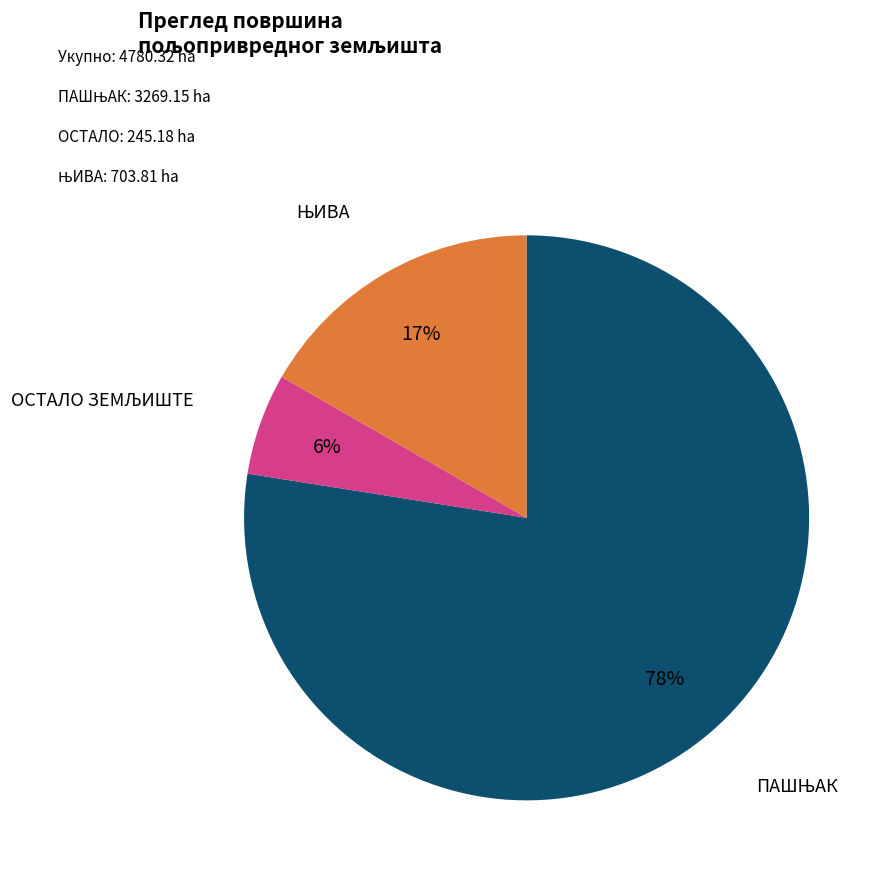

Count the number of slices in the pie.

3